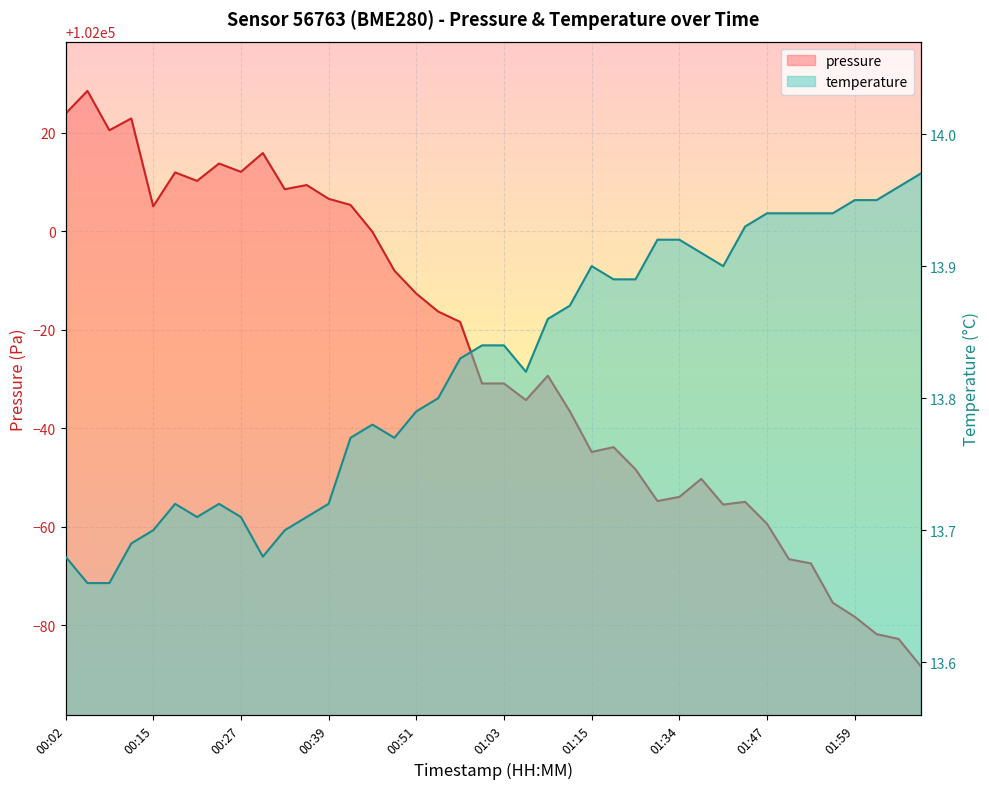

Which series has the largest range (max minus min)?

pressure